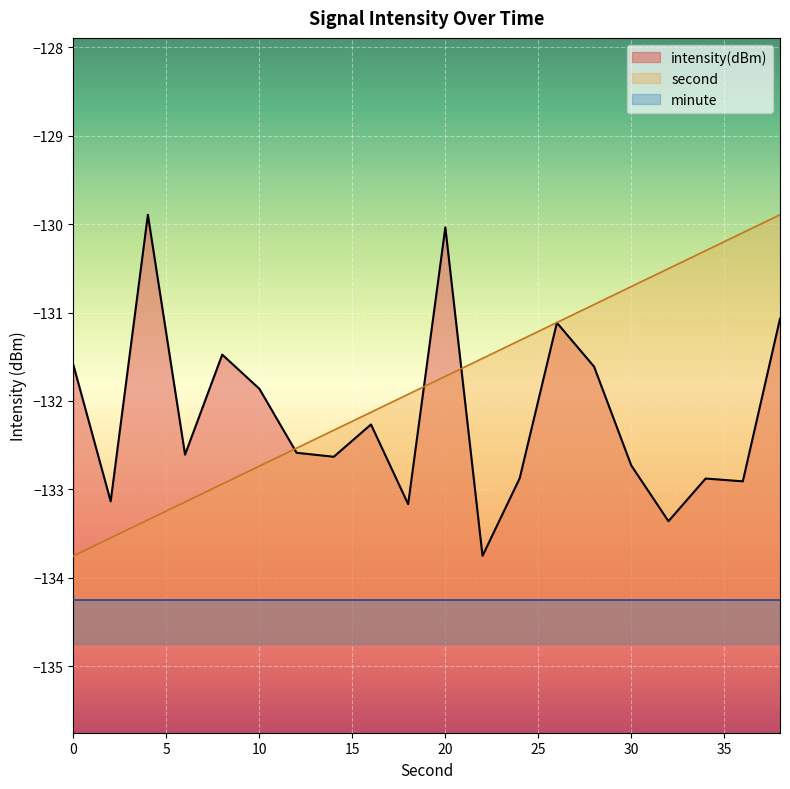

True or false: second has a value of -131.9 at 18.

True